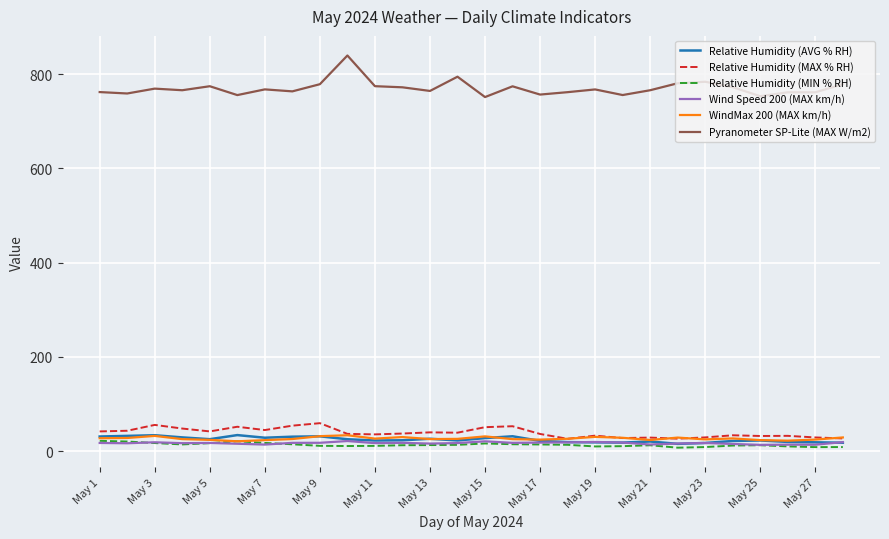

How many lines are shown in the chart?

6